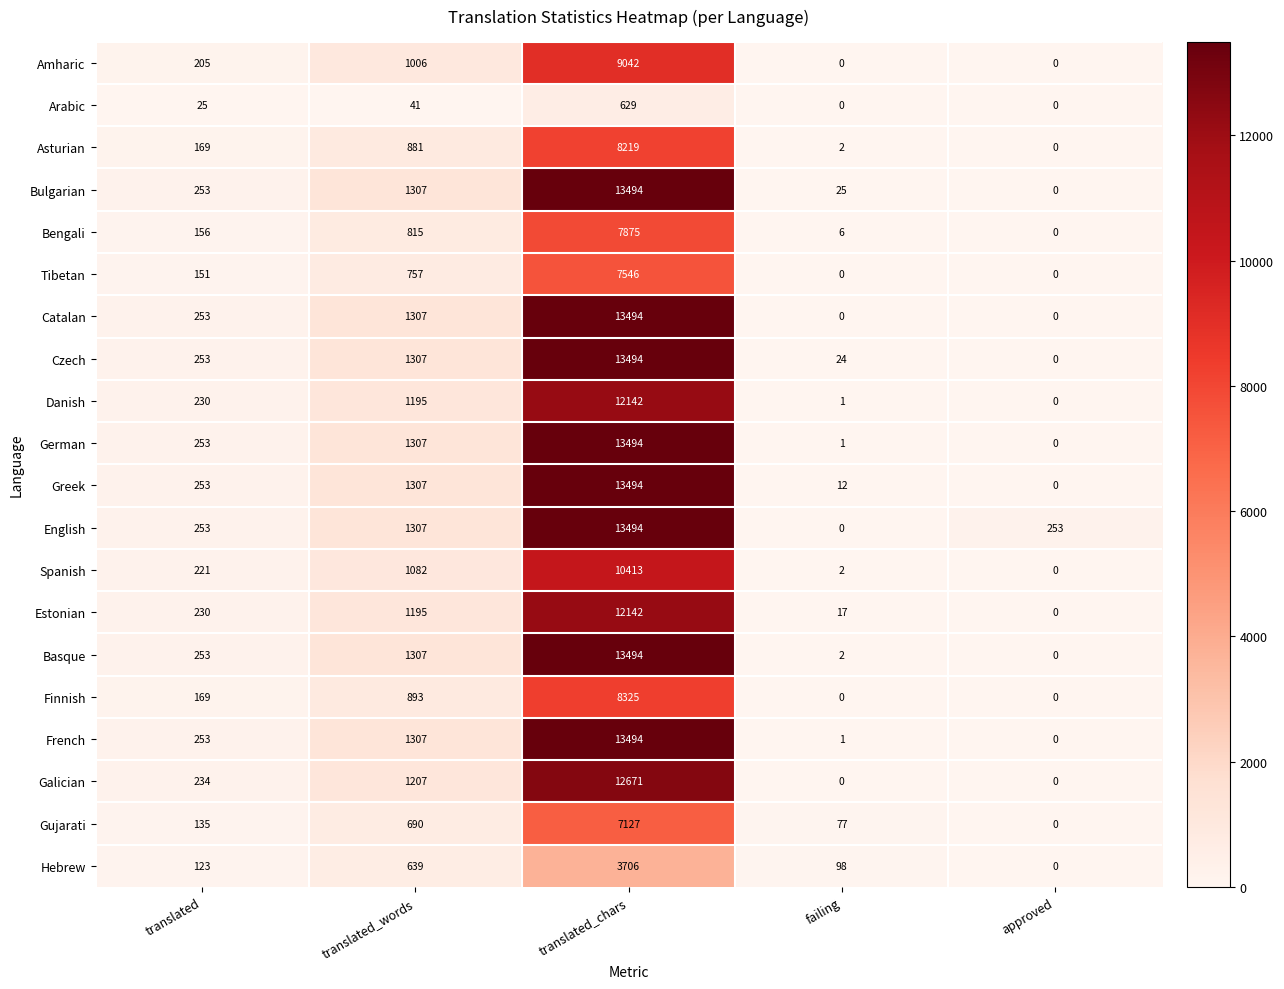

The value of Estonian at approved is 0. True or false?

True